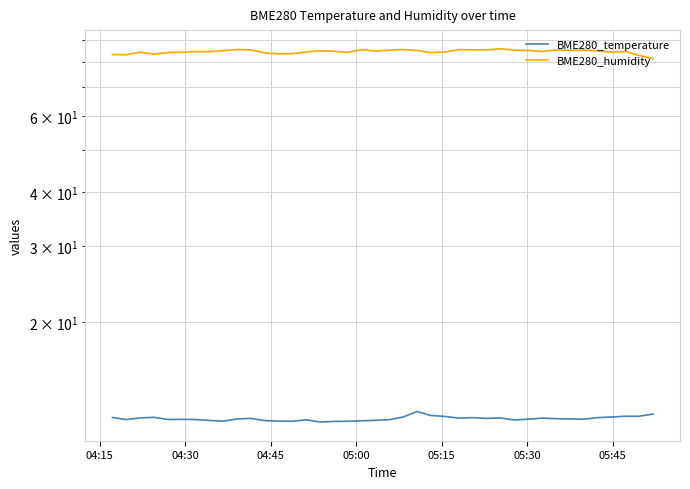

How many data points in BME280_humidity are above 84?

33